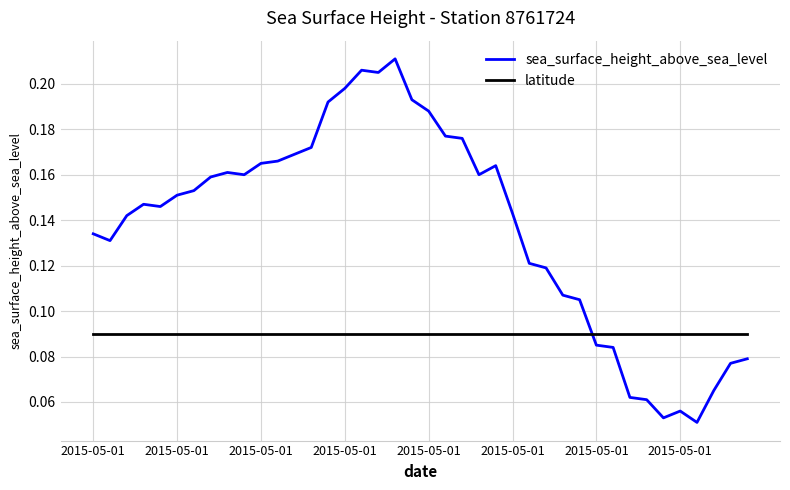

Rank the series by their average value, from highest to lowest.

sea_surface_height_above_sea_level, latitude